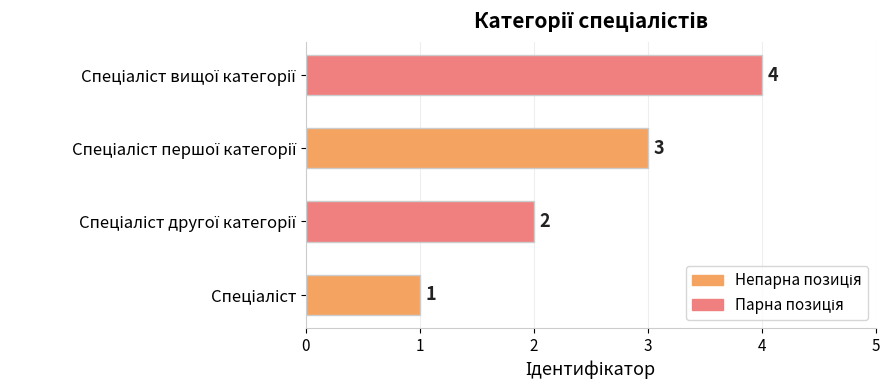

Count the values in the range 2 to 4.

3